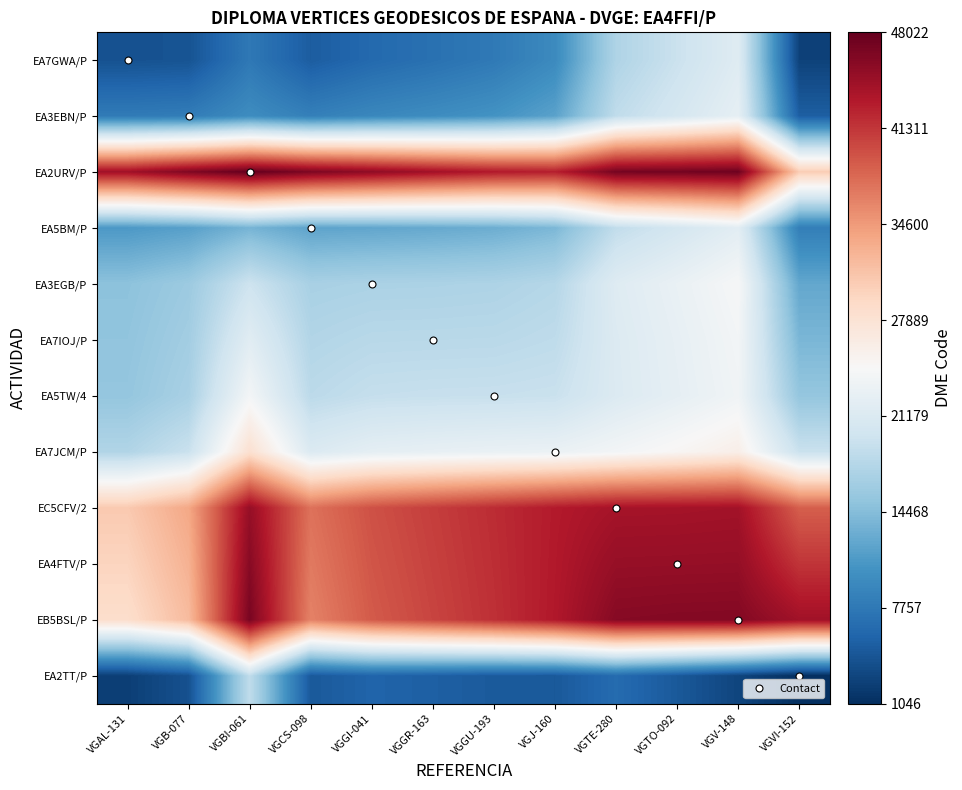

At which category is the sum across all series the highest?

VGV-148